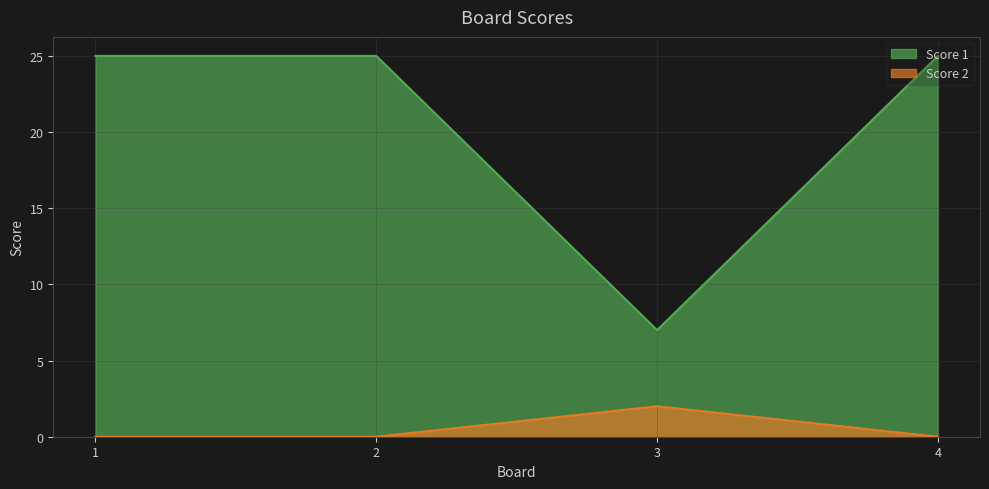

Reading left to right, transcribe all the data shown in this chart.

Score 1: 25	25	7	25
Score 2: 0	0	2	0